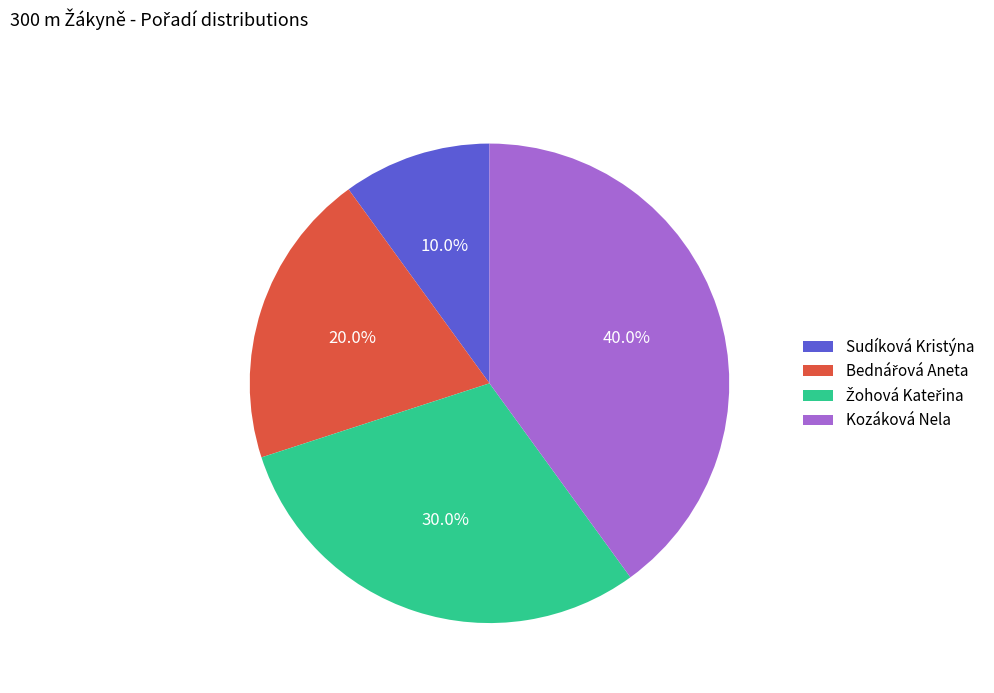

Which slice is the largest?

Kozáková Nela